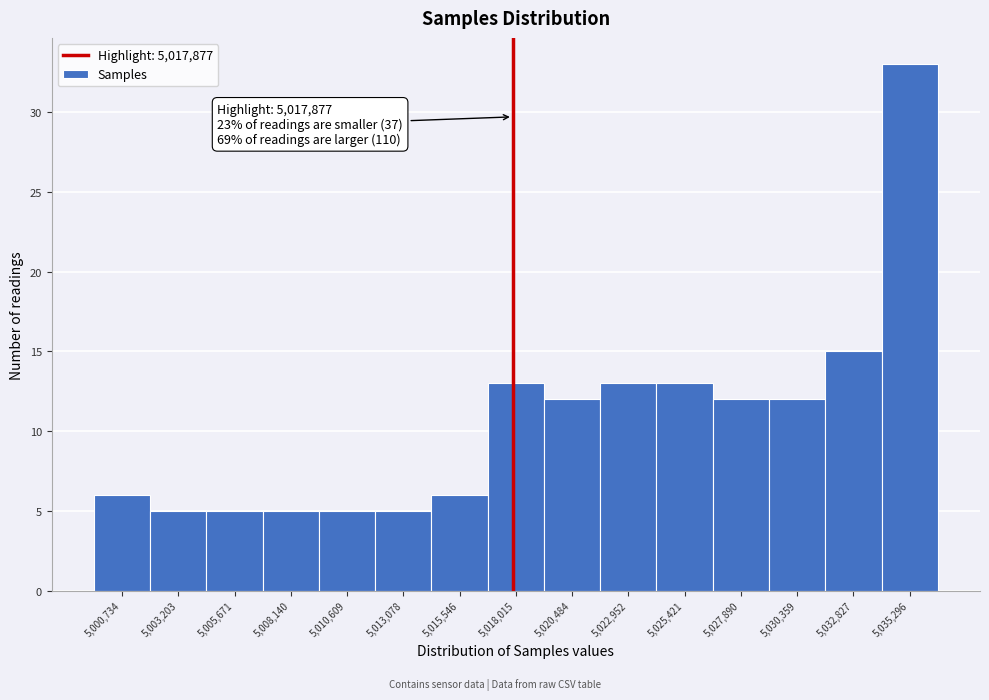

Over which range of the x-axis is the bar tallest?

5034000 to 5036500